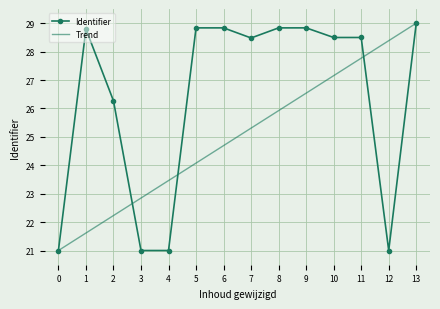

At which category does the chart reach its peak across all series?

13